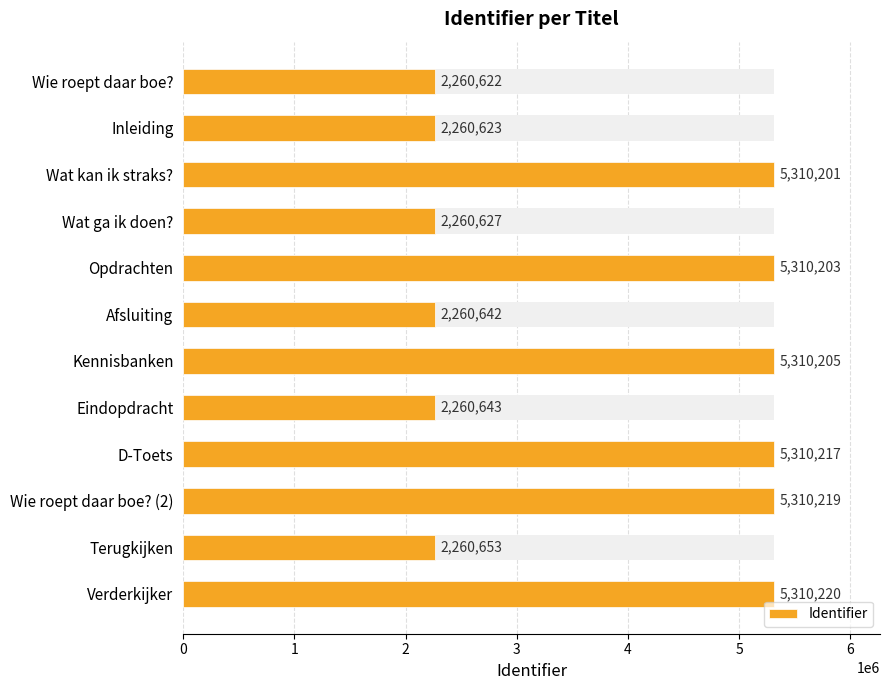

What is the approximate value at Inleiding?

2260623